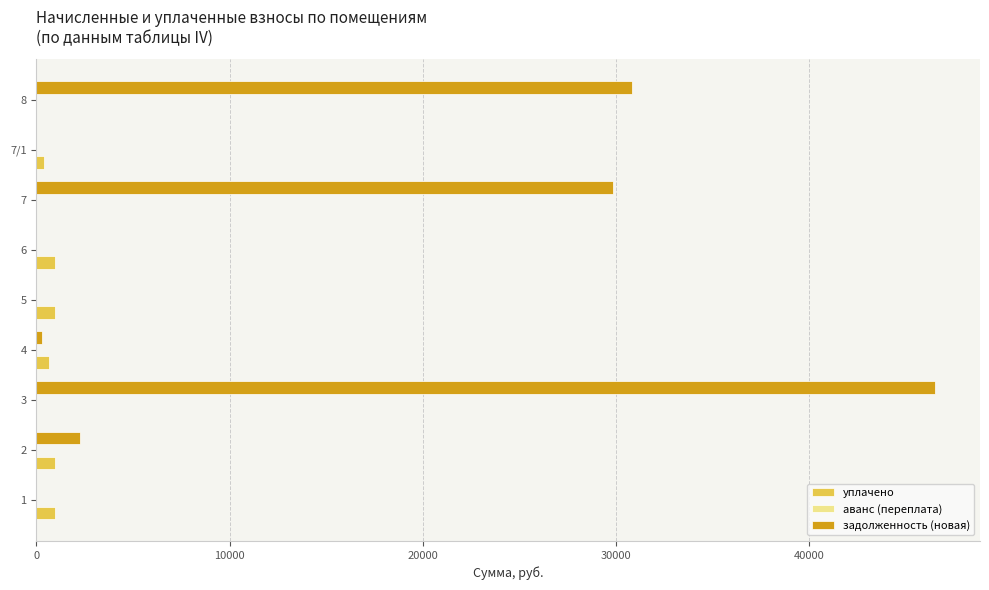

Which series changed the most between 1 and 7?

задолженность (новая)